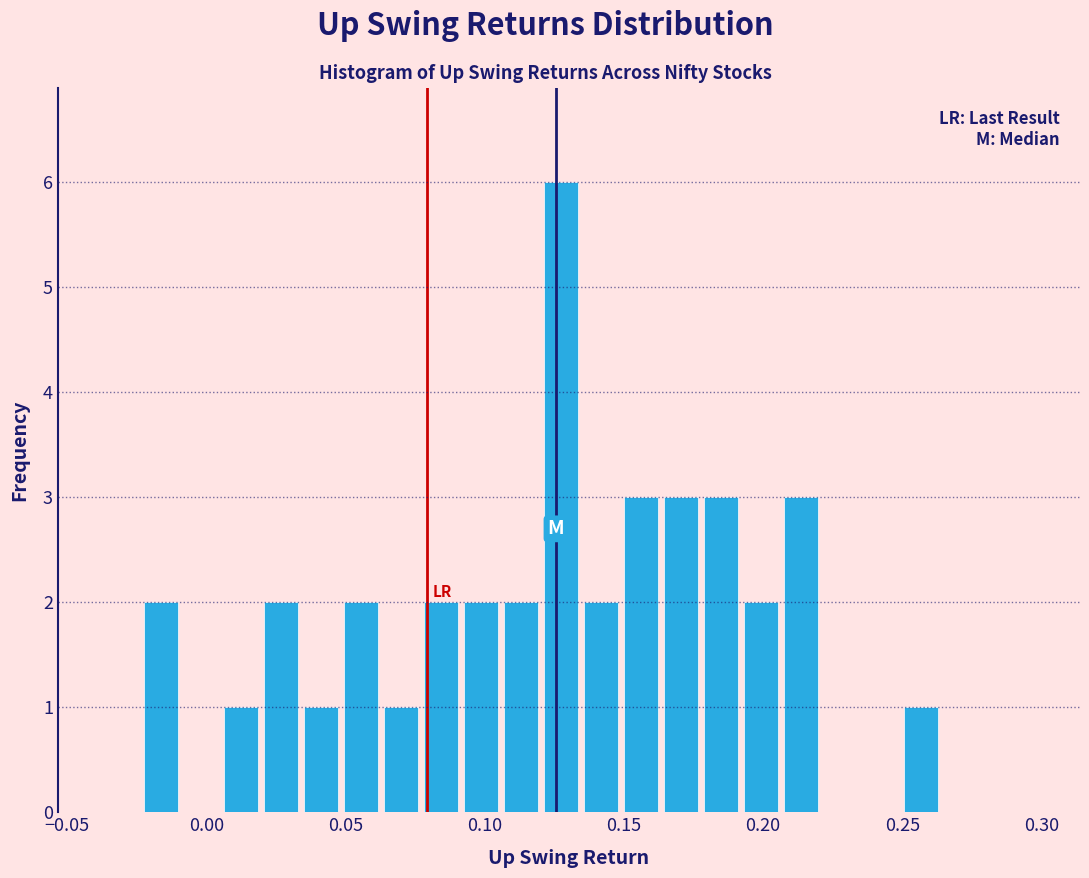

Around what value on the x-axis is the tallest bar? Give the approximate position of its centre, as read against the axis.

0.125